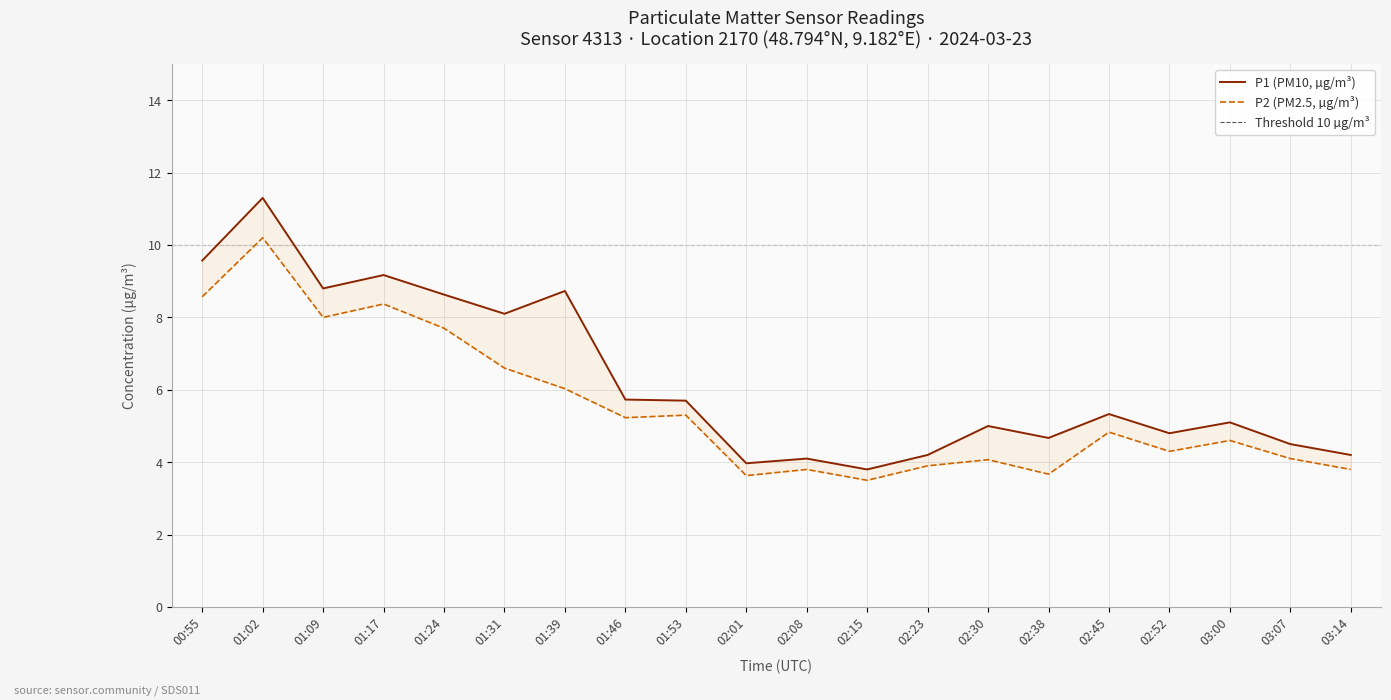

What is the spread (max minus min) of values at 03:00?

0.5